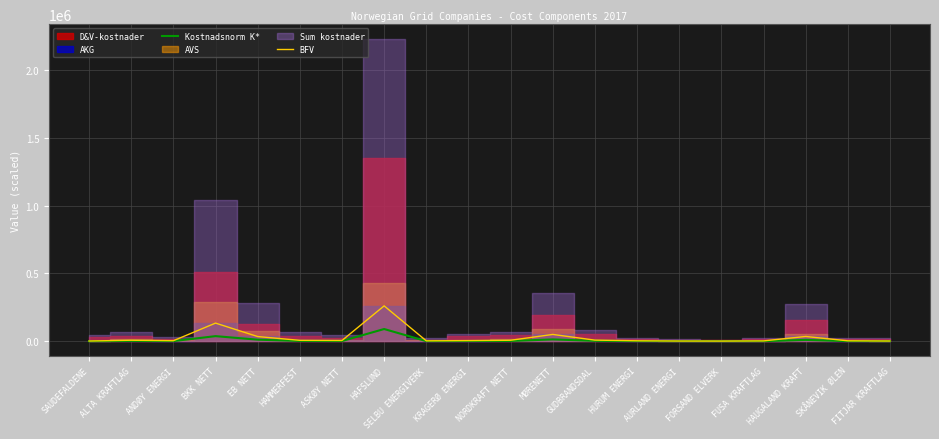

Which category has the highest value in the Kostnadsnorm K* series?

HAFSLUND